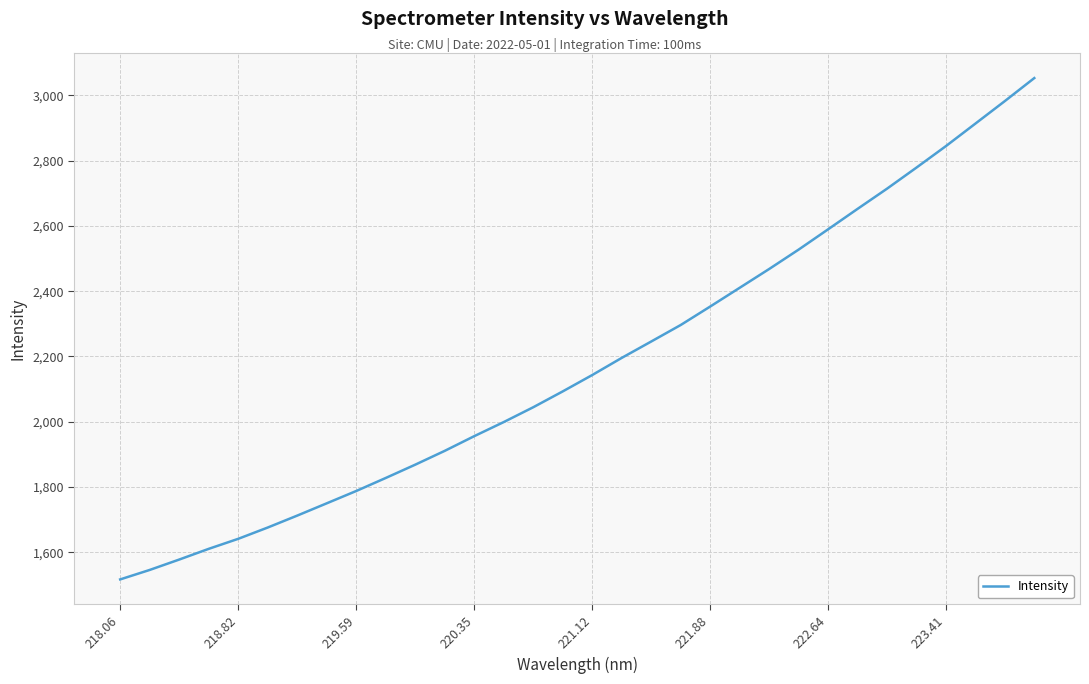

Reading left to right, list all the values displayed in this chart.

1517.5	1546.5	1578.3	1611.1	1641.8	1676.4	1712.9	1750.6	1788.3	1828.2	1868.9	1911.2	1956.2	1999.4	2044.7	2093.2	2143.3	2195.8	2245.9	2296.4	2353.0	2410.4	2467.9	2527.3	2589.4	2652.0	2713.8	2778.4	2844.2	2913.1	2982.0	3052.5